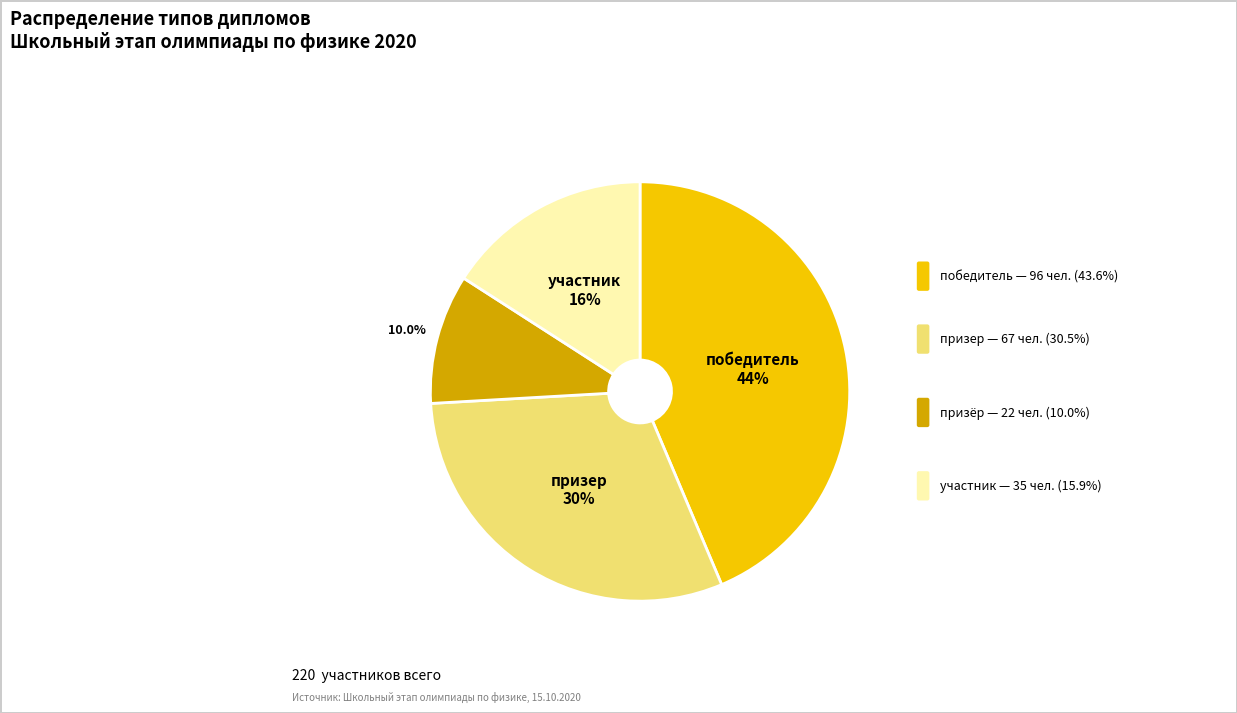

Is there any slice that represents more than half of the pie?

No